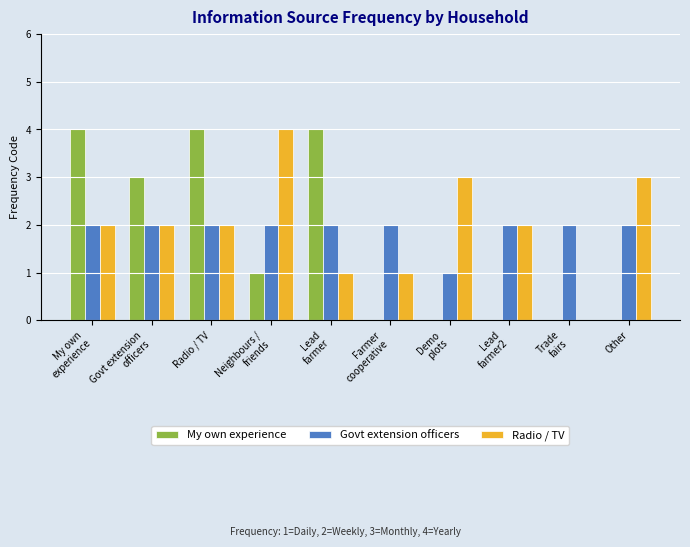

What is the total value across all series at Radio / TV?

8